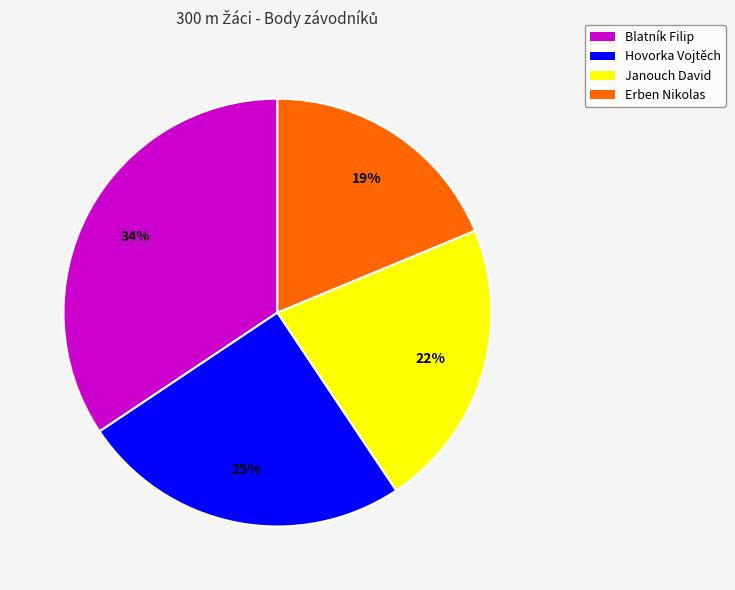

Does any single category account for the majority?

No